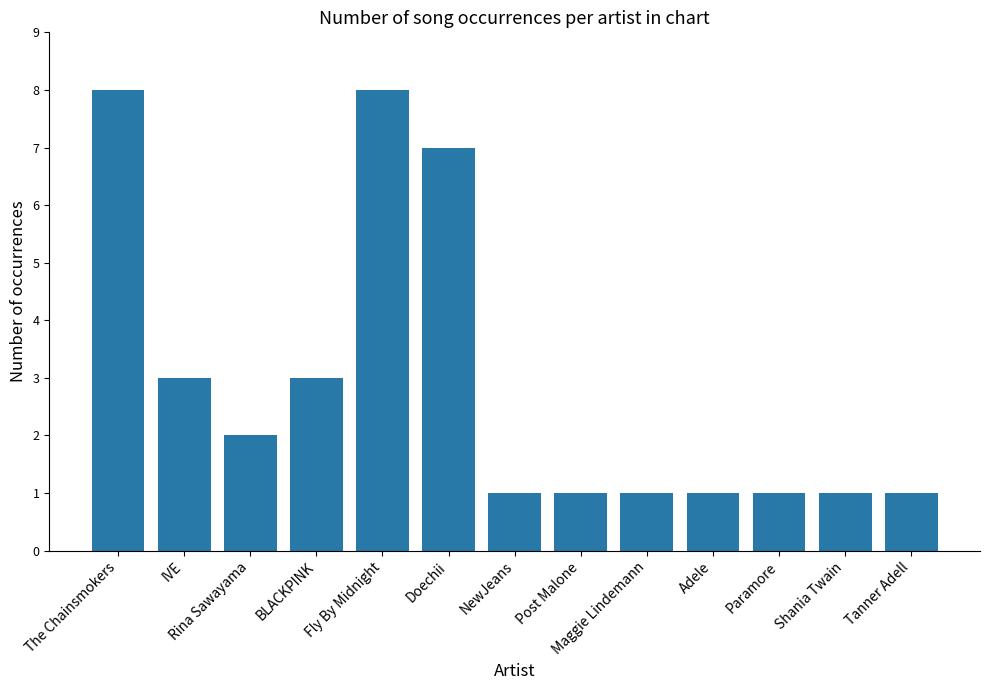

Between Maggie Lindemann and Rina Sawayama, which is larger?

Rina Sawayama